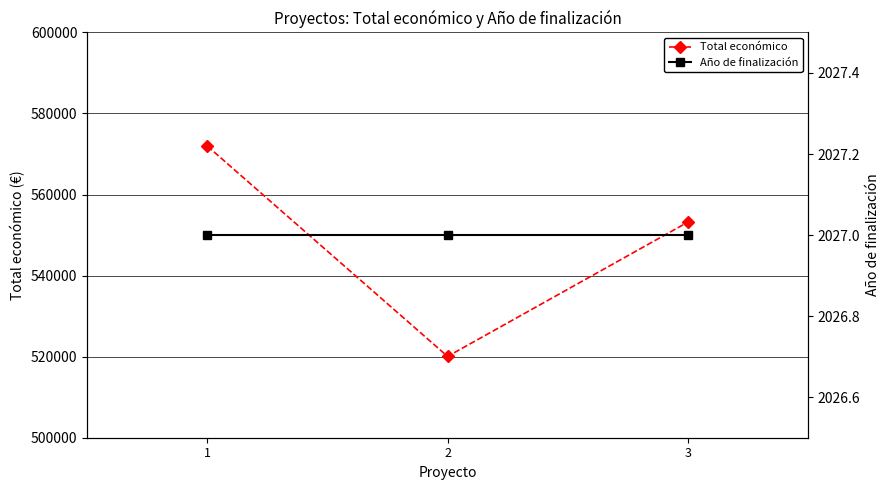

Read the Año de finalización value at 1.

2027